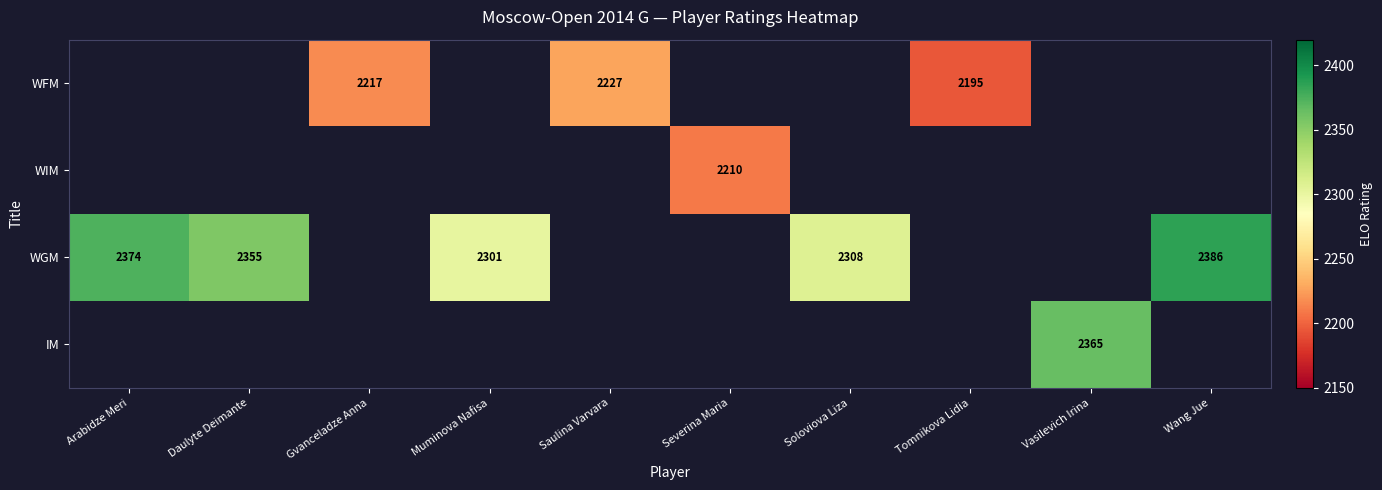

Which label corresponds to the smallest value in the chart?

Tomnikova Lidia